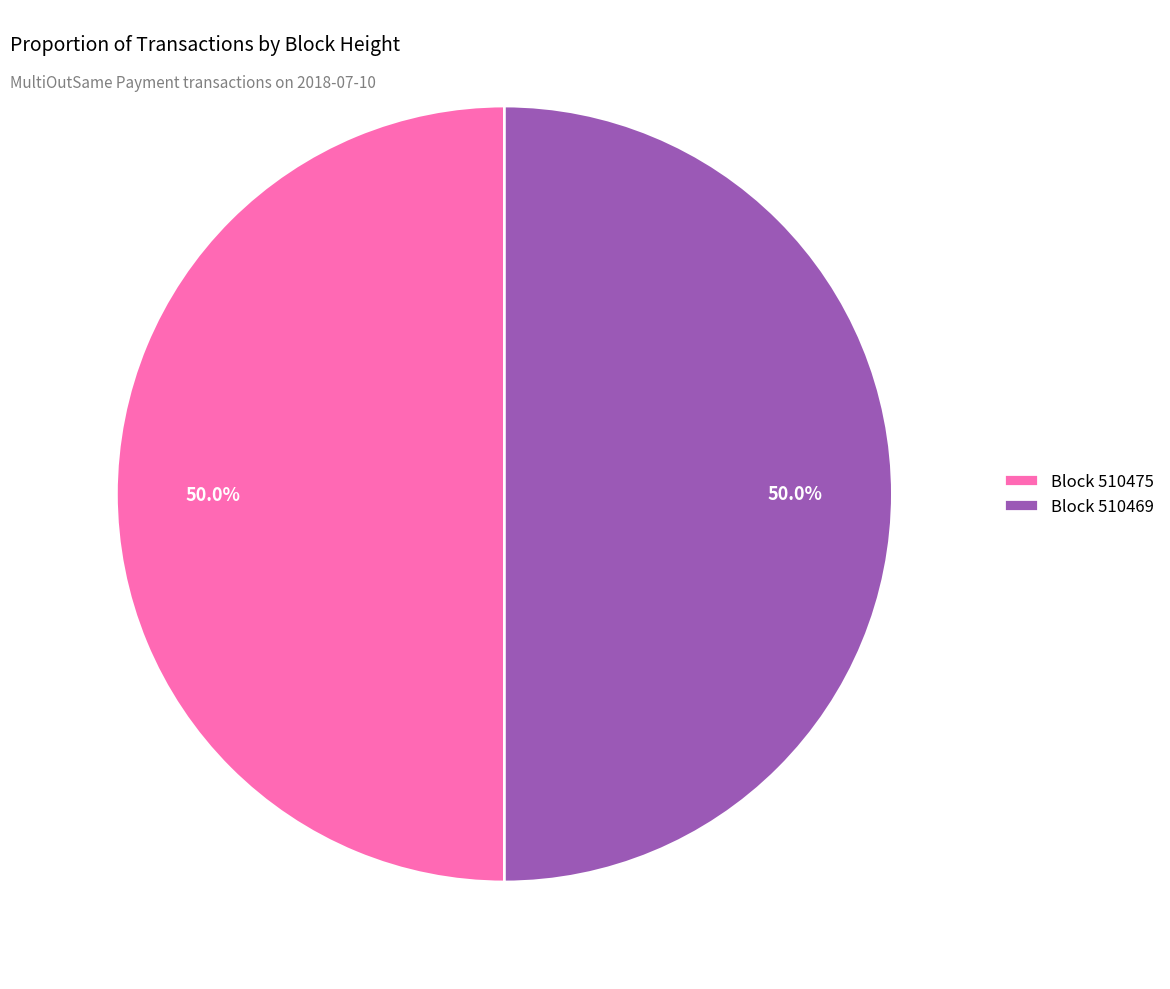

How much of the chart is everything except Block 510469?

50.0%